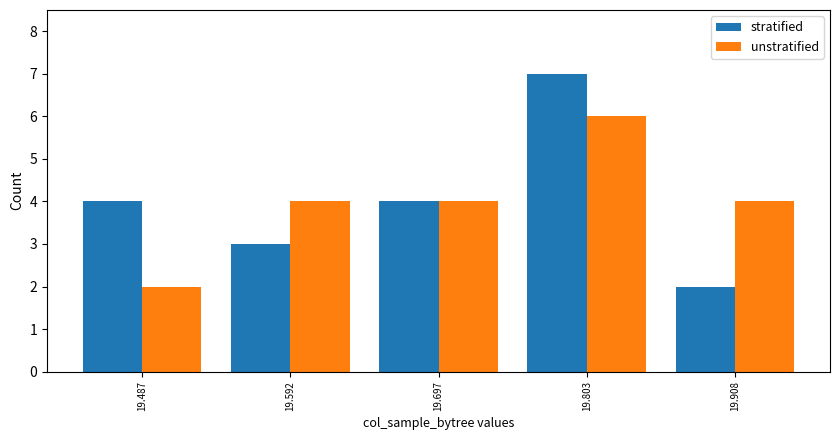

True or false: unstratified has a value of 2 at 19.592.

False